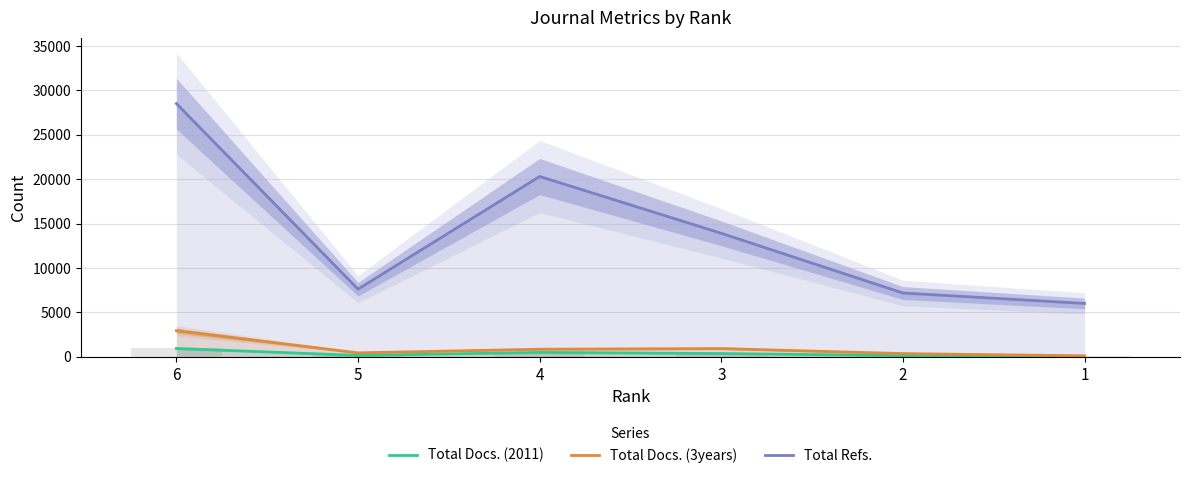

At how many categories does at least one series exceed 6880?

5